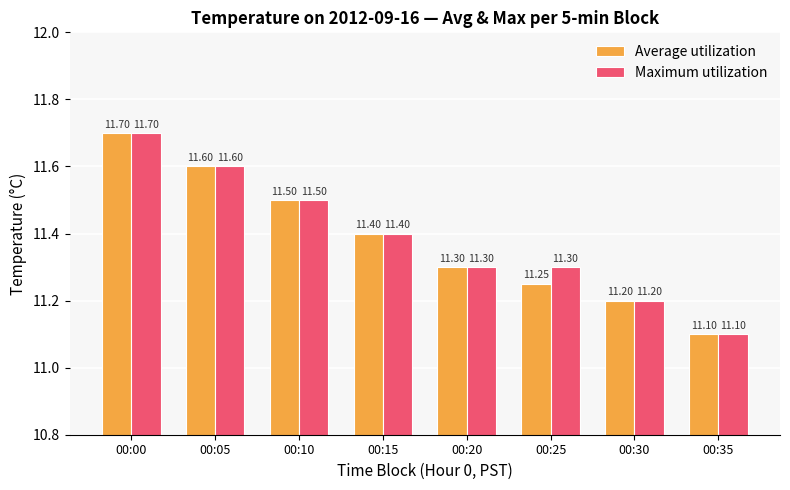

Rank the series by their average value, from lowest to highest.

Average utilization, Maximum utilization